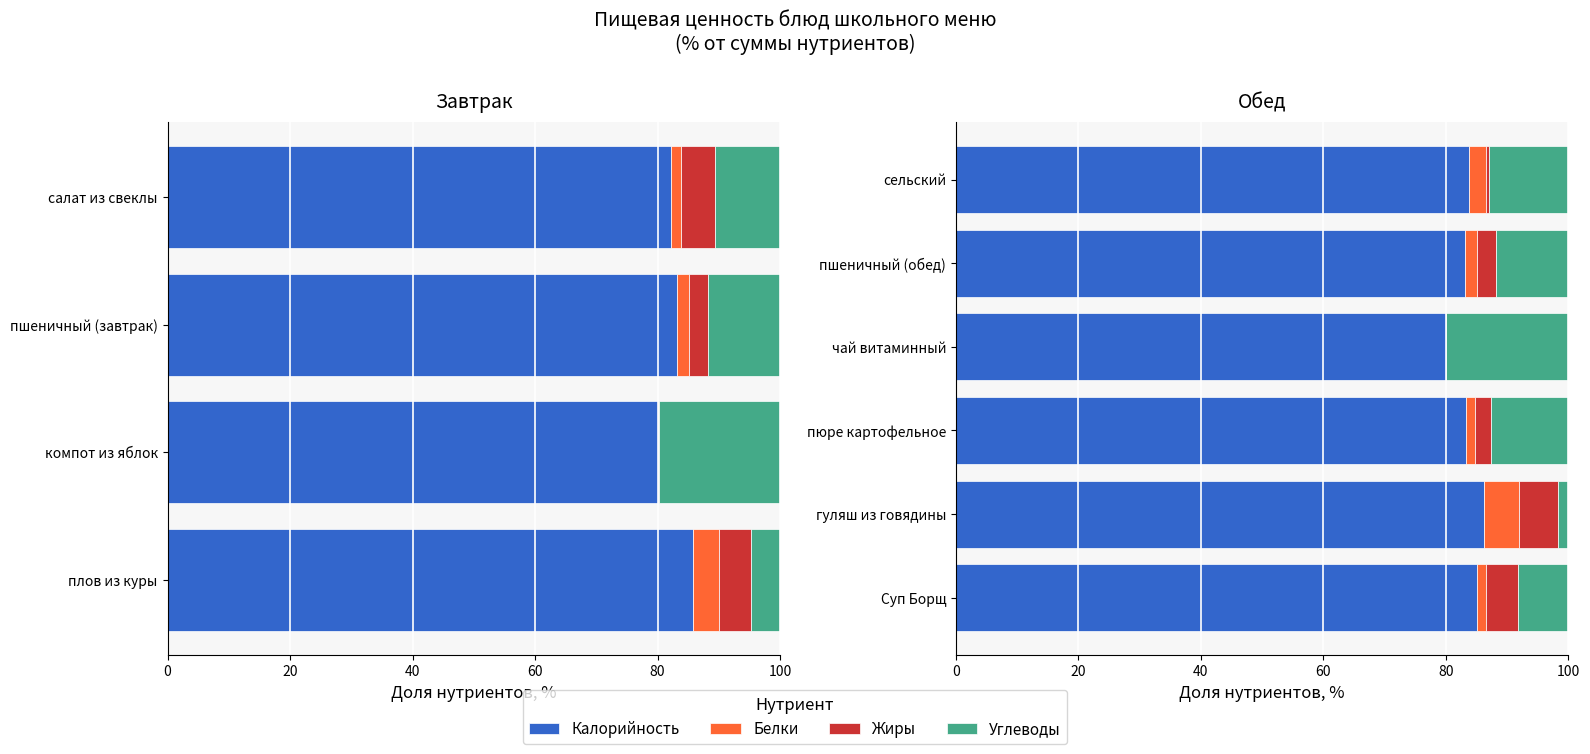

What is the total value across all series at сельский?

100.0